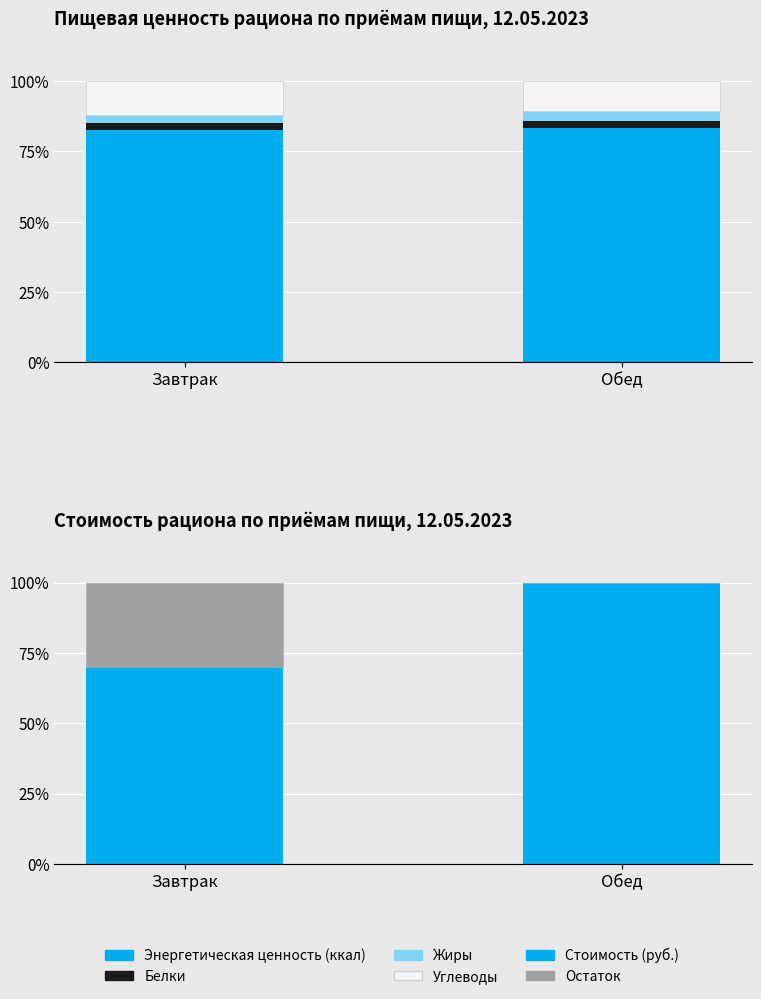

Which series has the widest spread of values?

Стоимость (руб.)